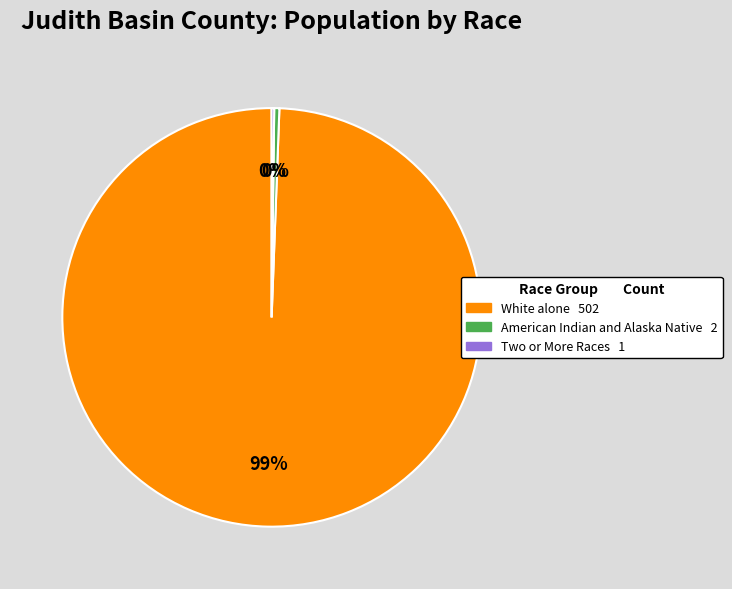

Does any single category account for the majority?

Yes